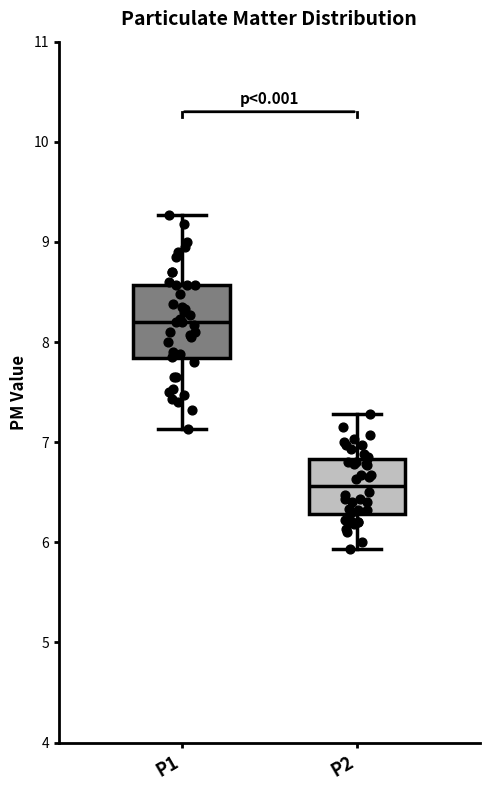

Reading left to right, read every box against the y-axis: the position of its median line, the range the box covers, and the ends of its whiskers. The values are not printed on the chart, so give them approximately, as read against the axis.

P1: median 8.2, box 7.8 to 8.6, whiskers 7.1 to 9.3
P2: median 6.6, box 6.3 to 6.8, whiskers 5.9 to 7.3